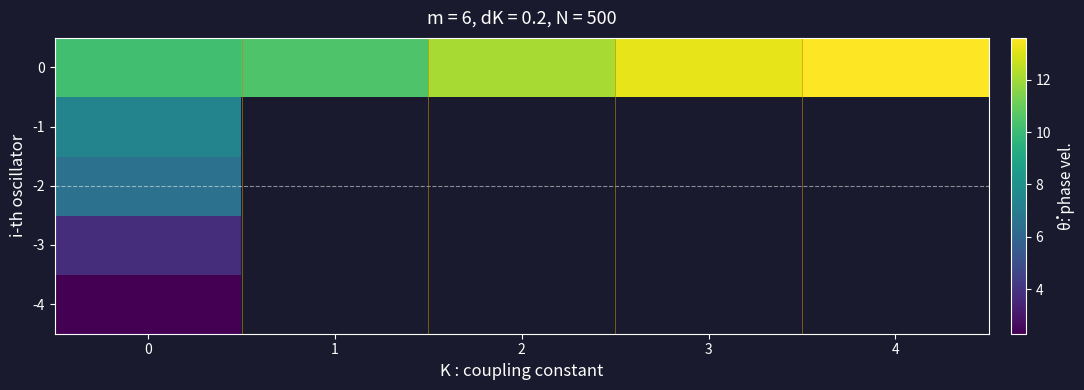

How many values in the row_4 series are below 12?

2